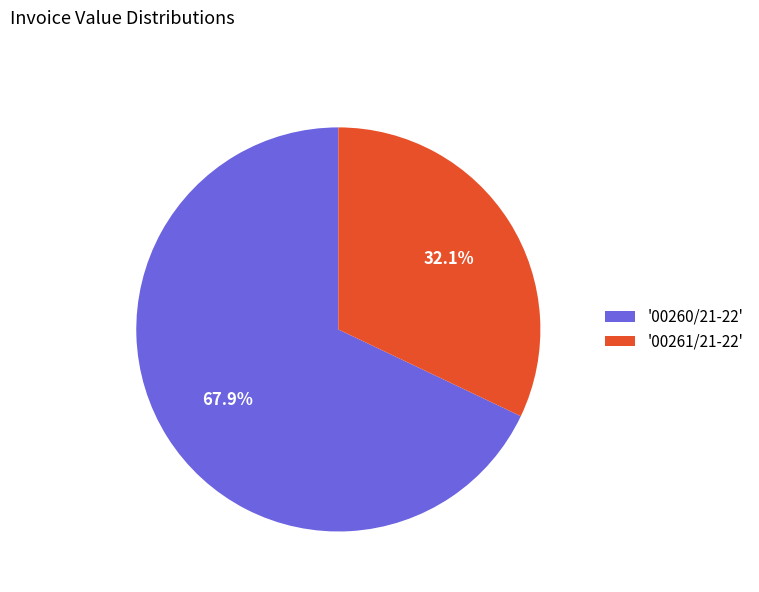

What percentage do '00260/21-22' and '00261/21-22' together represent?

100.0%